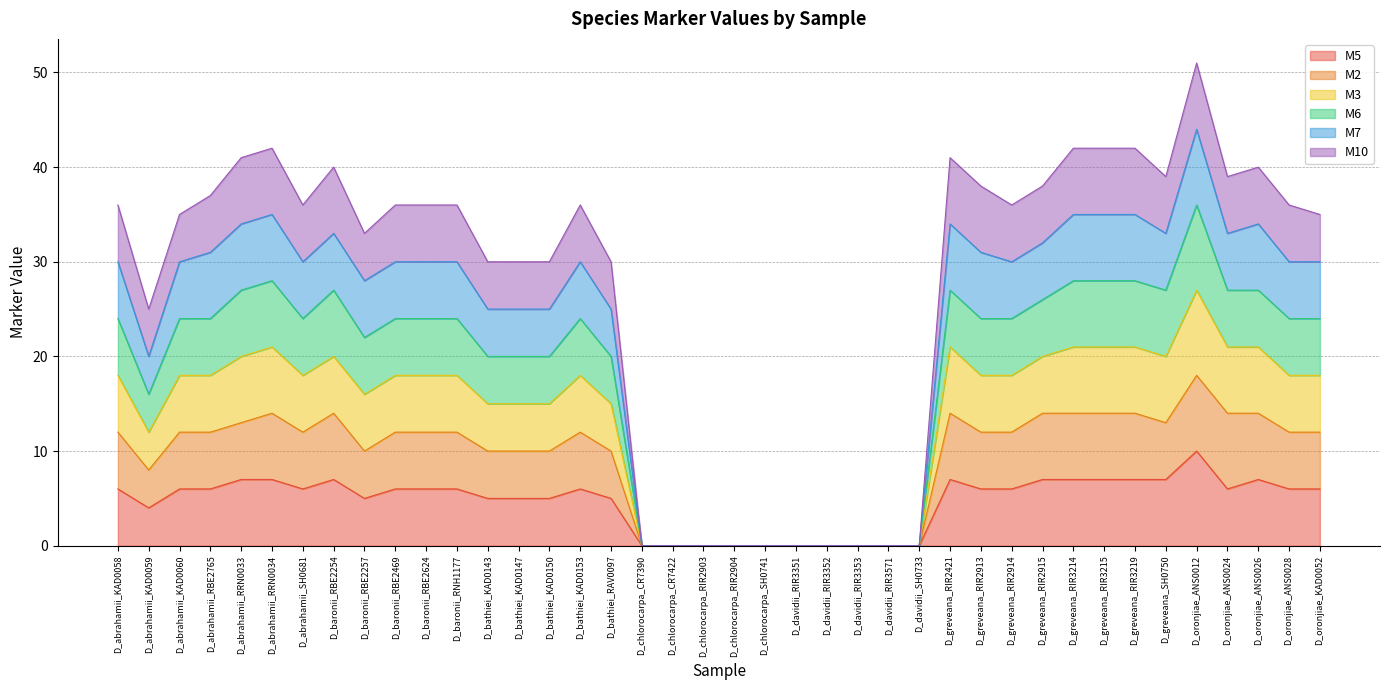

Which category has the highest value in the M5 series?

D_oronjiae_ANS0012